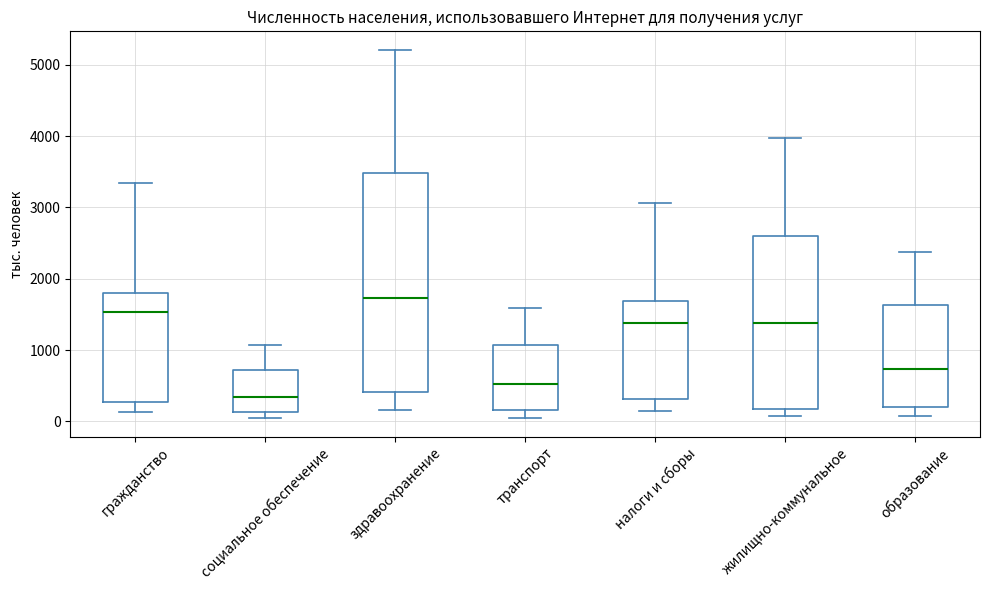

Reading left to right, read every box against the y-axis: the position of its median line, the range the box covers, and the ends of its whiskers. The values are not printed on the chart, so give them approximately, as read against the axis.

гражданство: median 1500, box 300 to 1800, whiskers 100 to 3300
социальное обеспечение: median 300, box 100 to 700, whiskers 0 to 1100
здравоохранение: median 1700, box 400 to 3500, whiskers 200 to 5200
транспорт: median 500, box 200 to 1100, whiskers 0 to 1600
налоги и сборы: median 1400, box 300 to 1700, whiskers 100 to 3100
жилищно-коммунальное: median 1400, box 200 to 2600, whiskers 100 to 4000
образование: median 700, box 200 to 1600, whiskers 100 to 2400